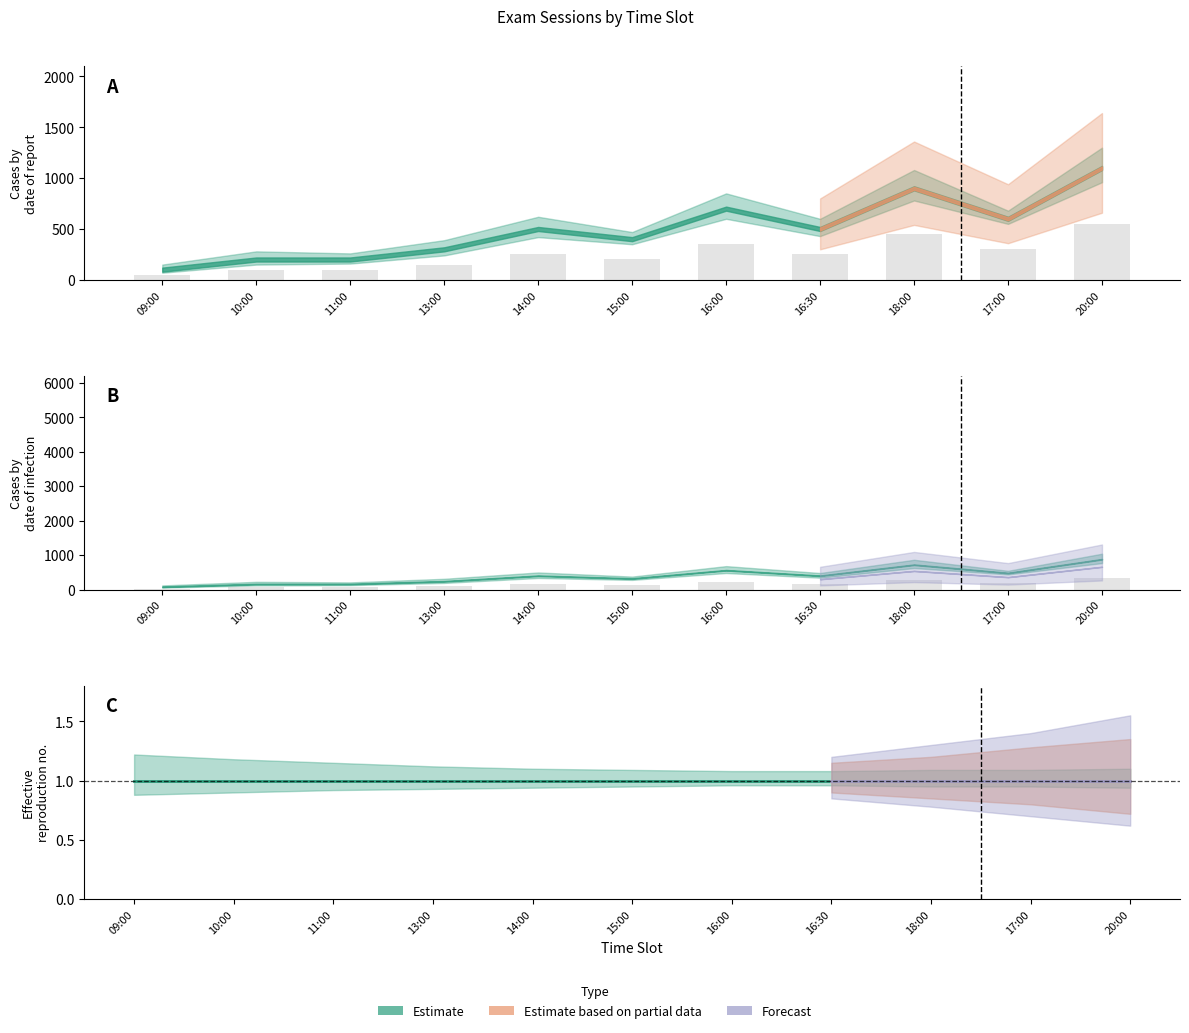

List the labels in order of Session 1 value, largest first.

20:00, 18:00, 16:00, 17:00, 14:00, 16:30, 15:00, 13:00, 10:00, 11:00, 09:00